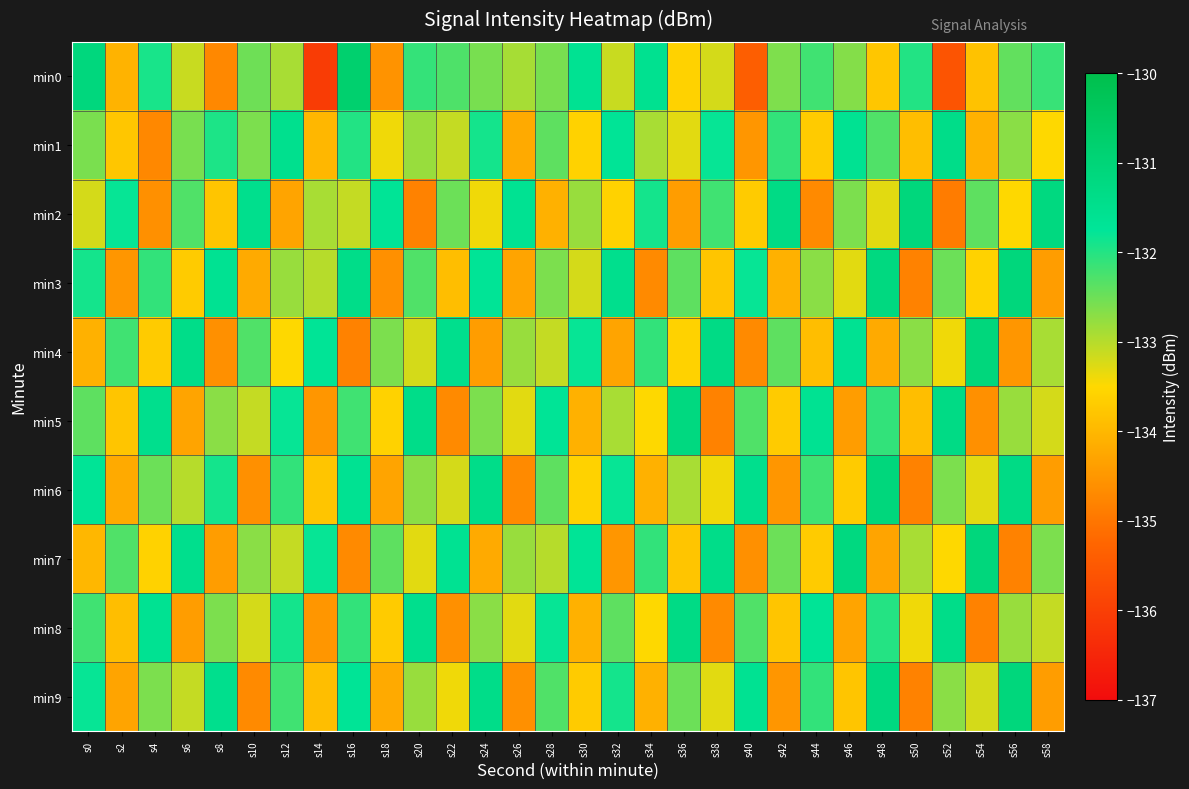

Rank the series at s40 from highest to lowest value.

min6, min9, min3, min5, min8, min2, min1, min7, min4, min0